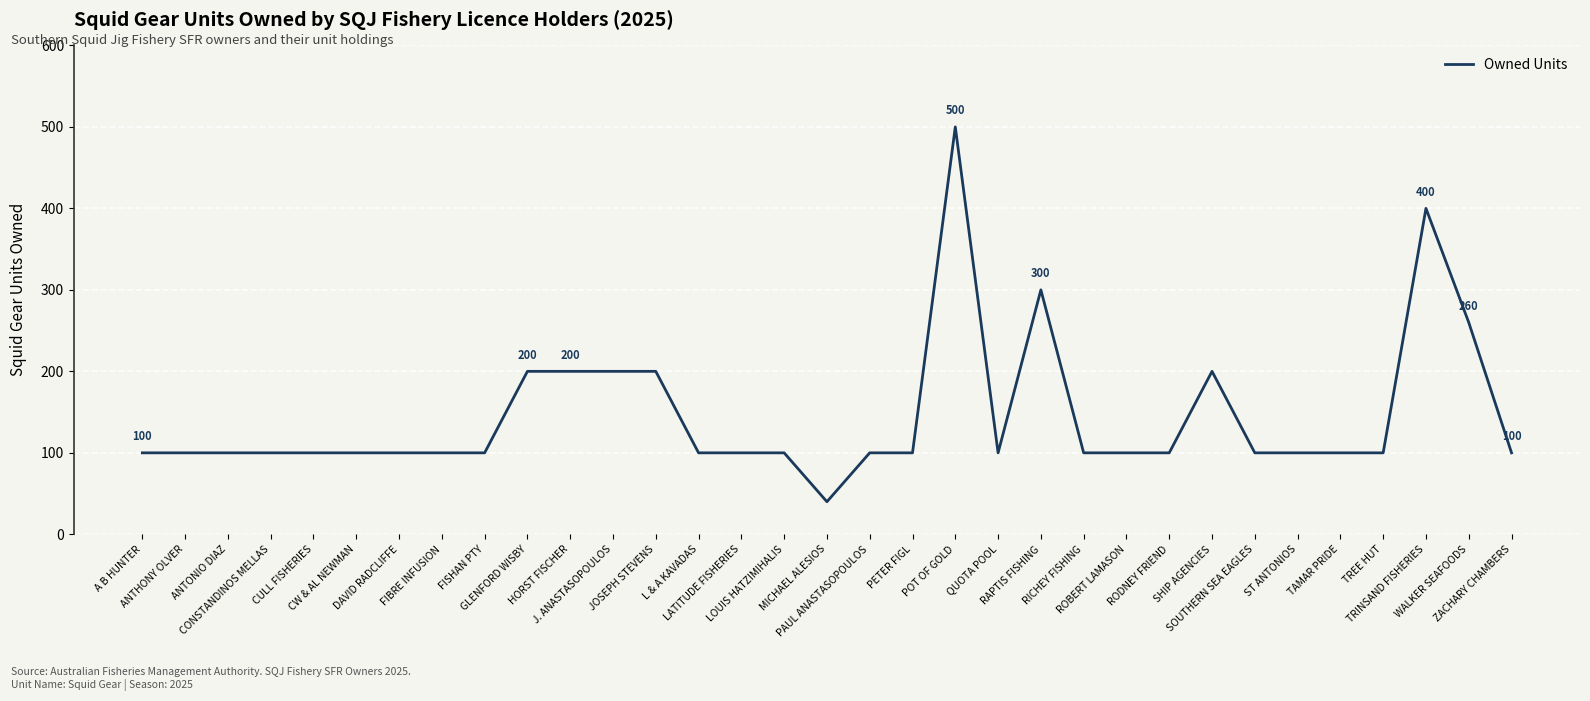

Between J. ANASTASOPOULOS and ROBERT LAMASON, which is larger?

J. ANASTASOPOULOS